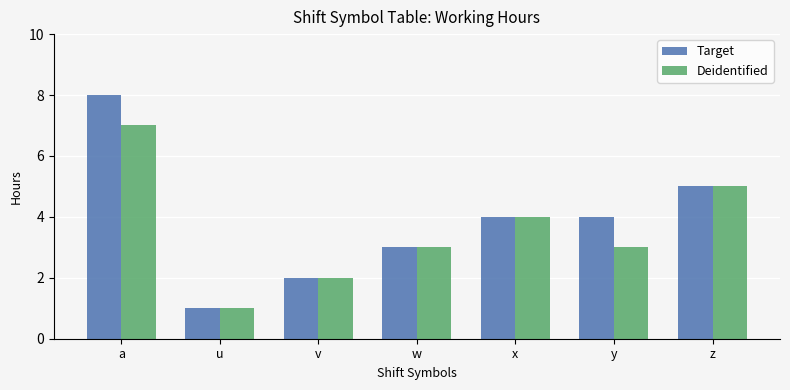

The value of Target at z is 5. True or false?

True